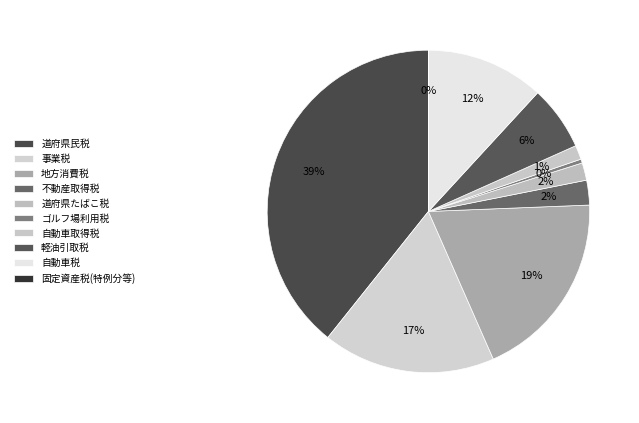

What is the change in value from 事業税 to 軽油引取税?

-14614